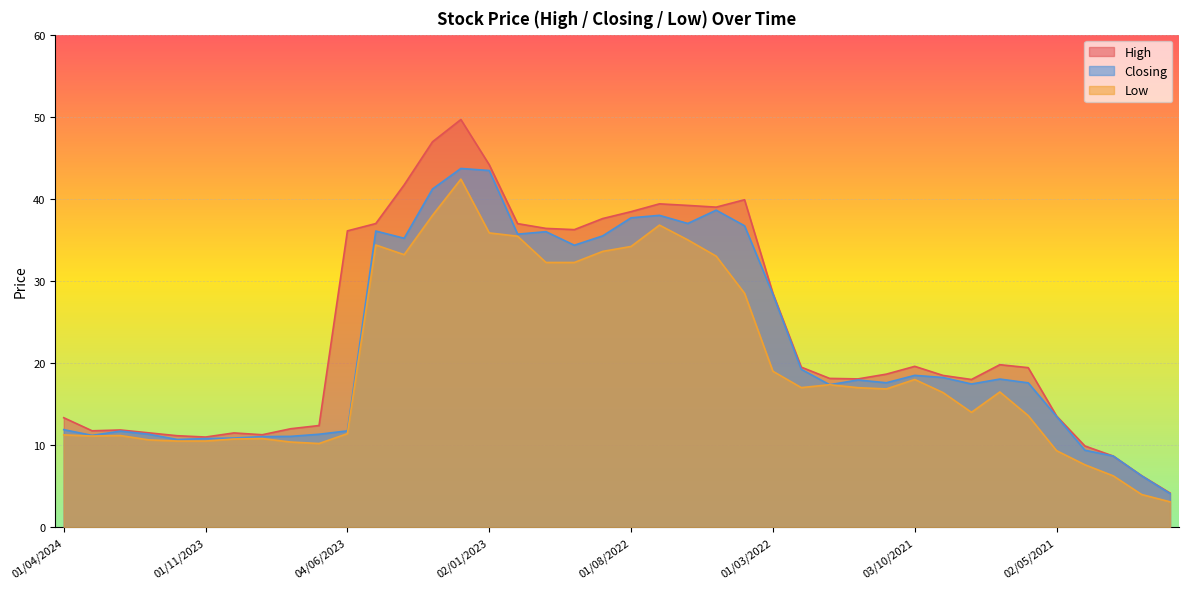

True or false: Low and High intersect in this chart.

False